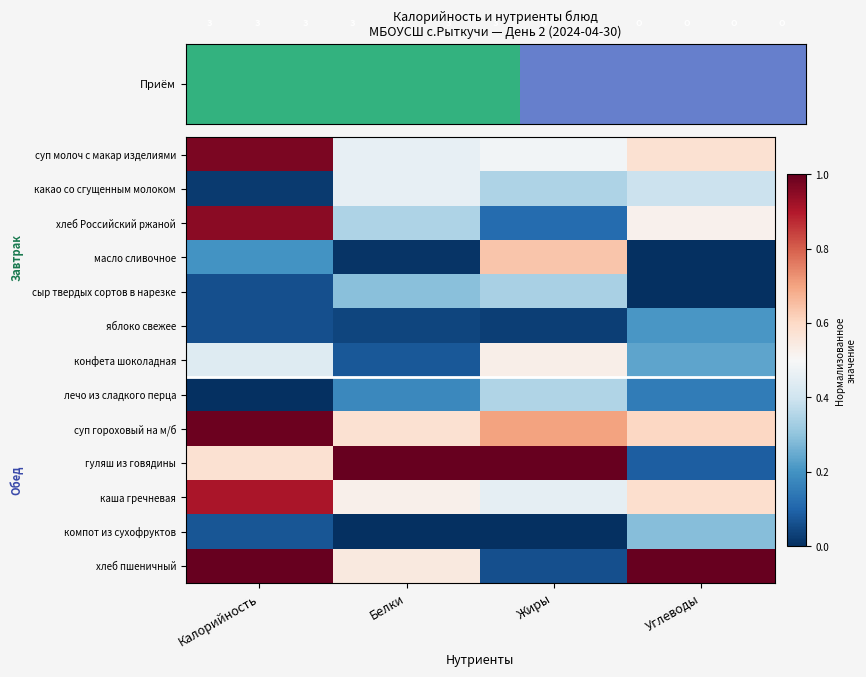

What is the spread (max minus min) of values at Калорийность?

1.0